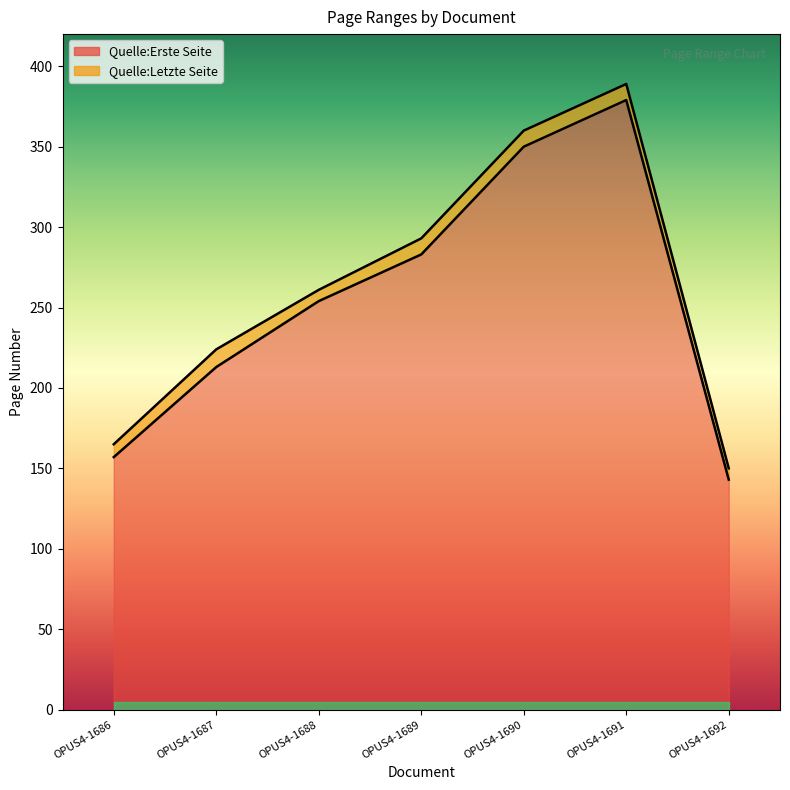

The Quelle:Letzte Seite series shows 178 at OPUS4-1688. True or false?

False